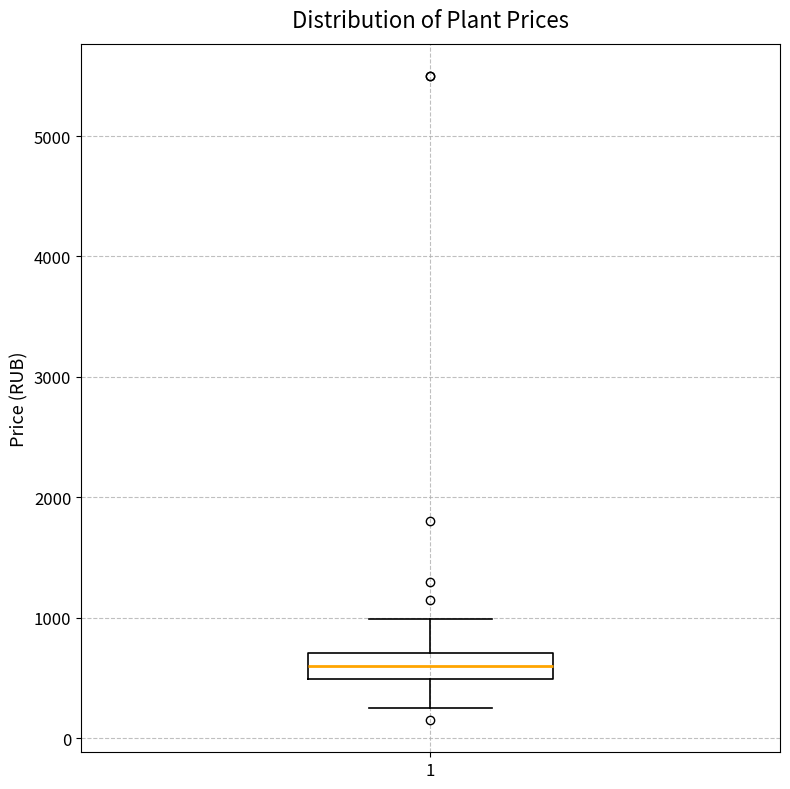

Transcribe this box plot: give where the median line is, the range the box spans, and where the two whiskers end, as read against the y-axis. The values are not printed on the chart, so give them approximately, as read against the axis.

median 600, box 500 to 700, whiskers 300 to 1000